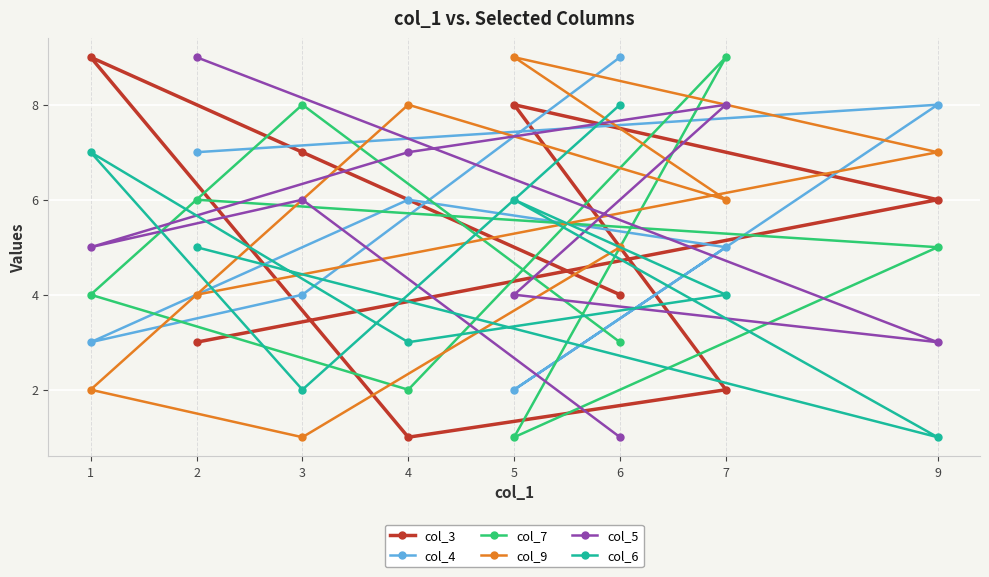

What is the approximate value of col_6 at 9?

1